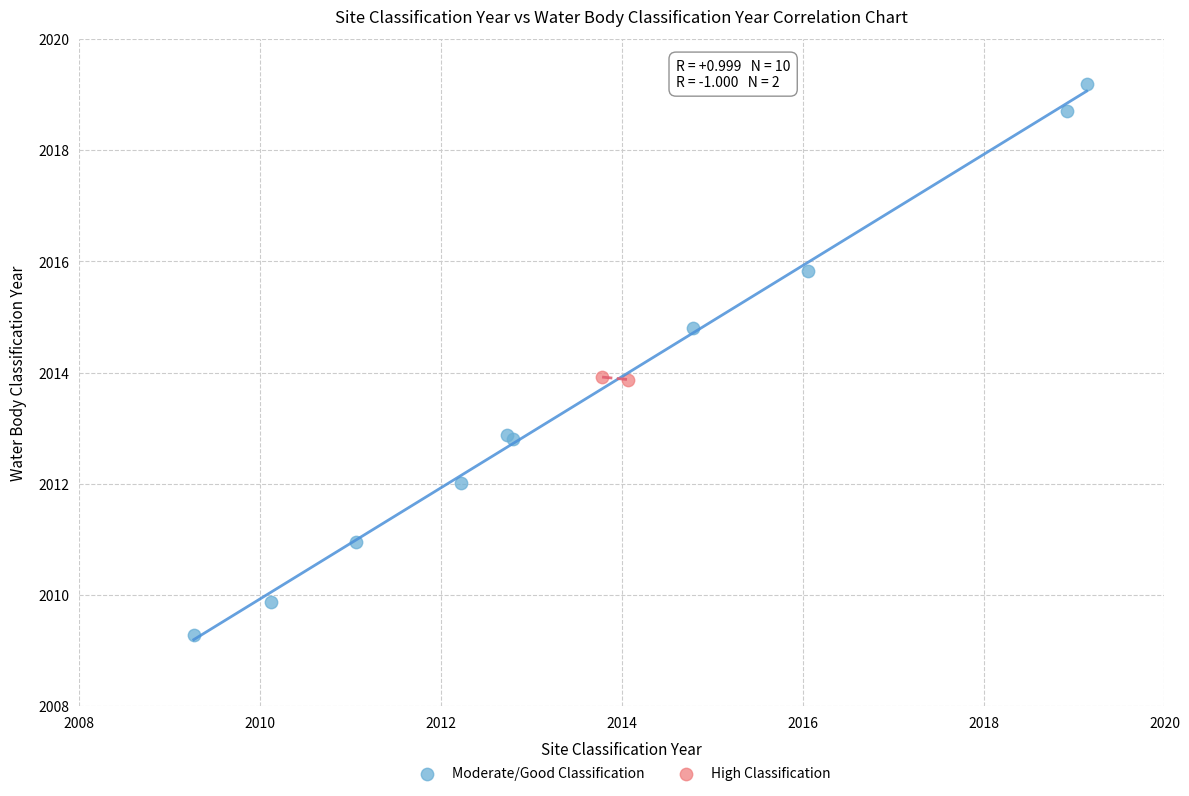

What are all the series names shown in the legend?

Moderate/Good Classification, High Classification